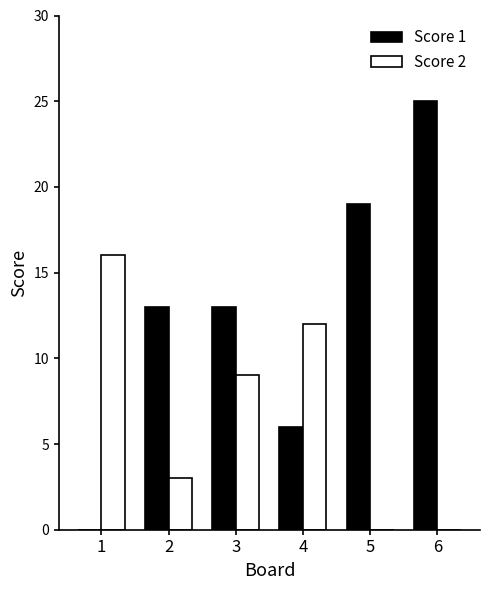

At which label is Score 2 closest to 8?

3